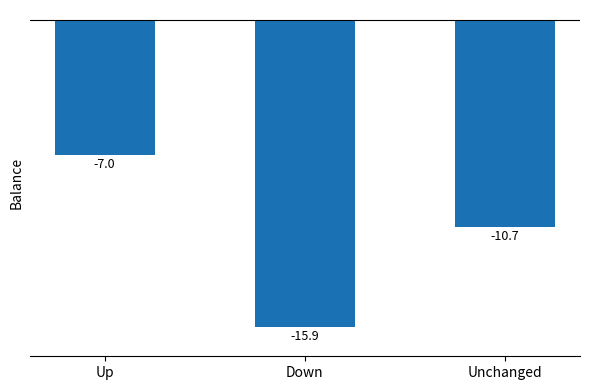

How many data points are less than -10?

2